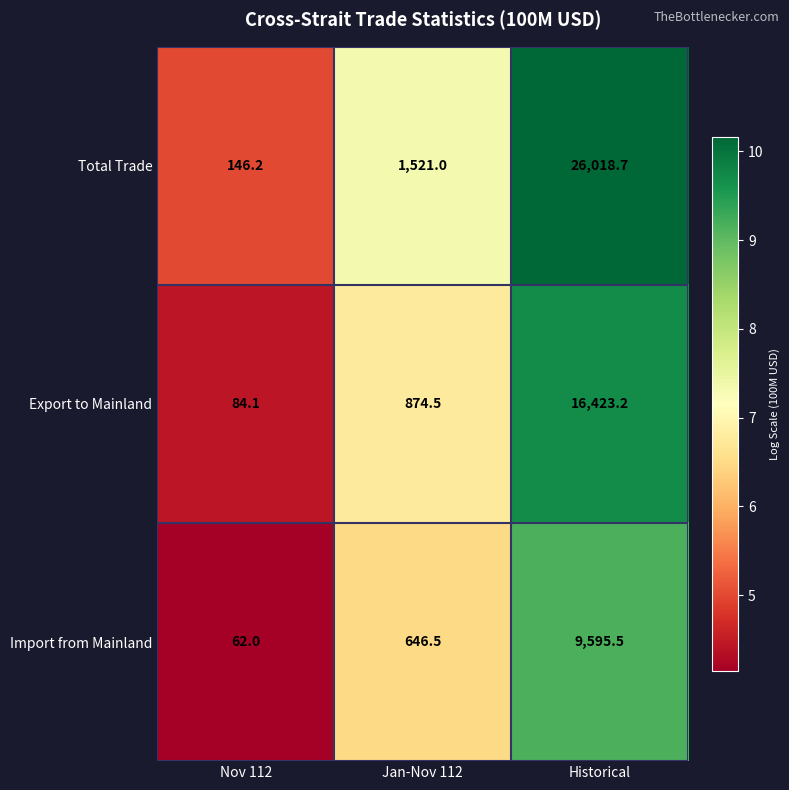

How many distinct data groups are displayed?

3